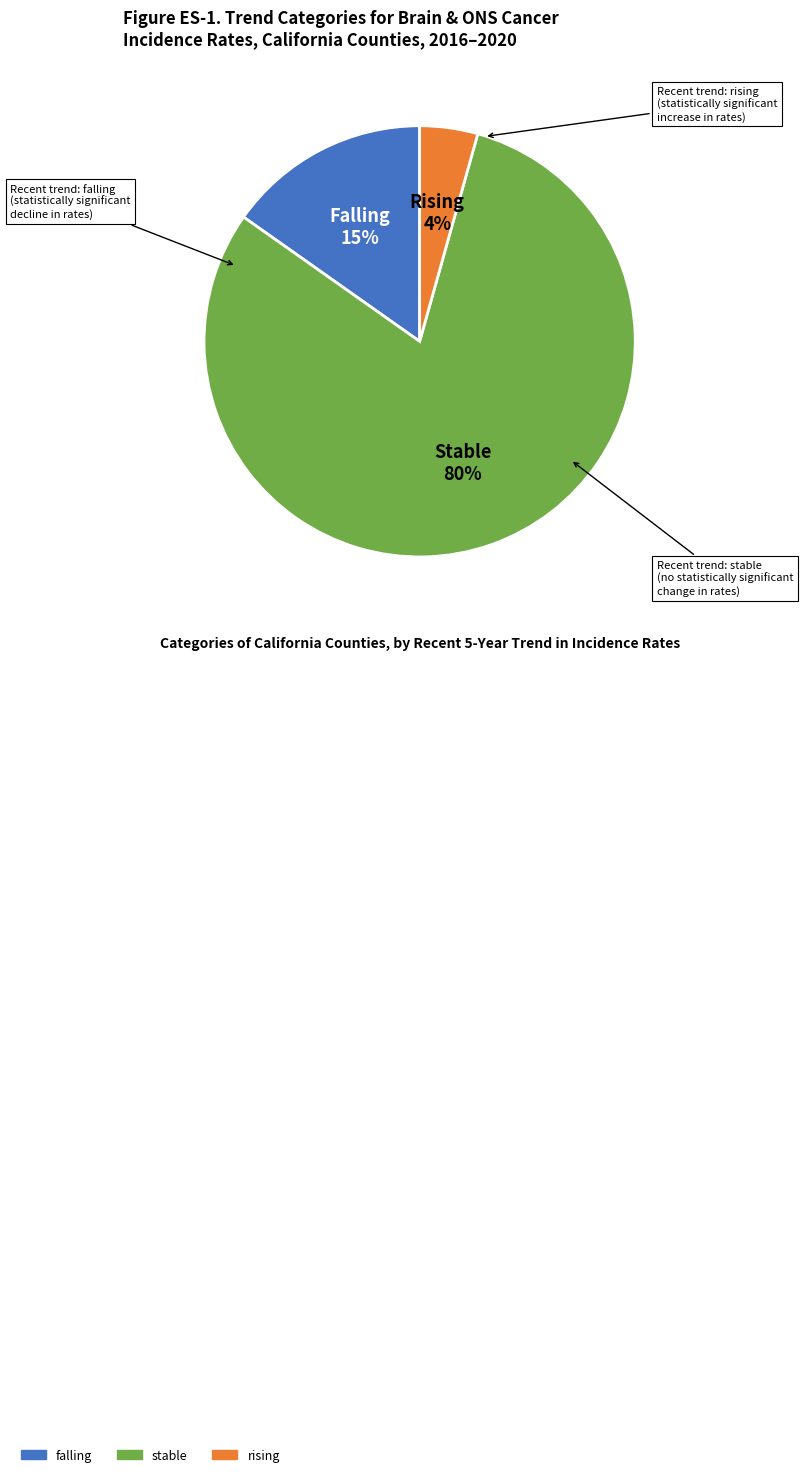

Count the number of slices in the pie.

3